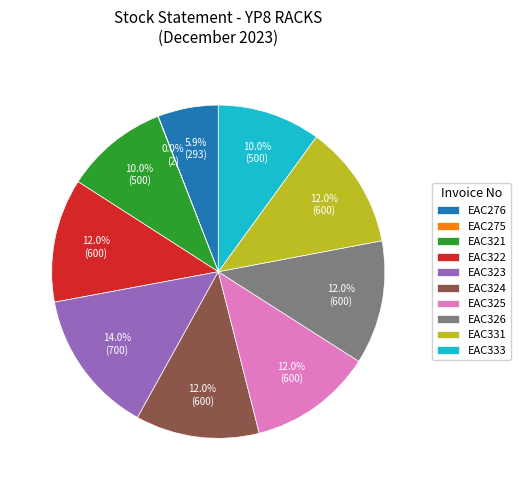

Does EAC331 account for over 50% of the chart?

No